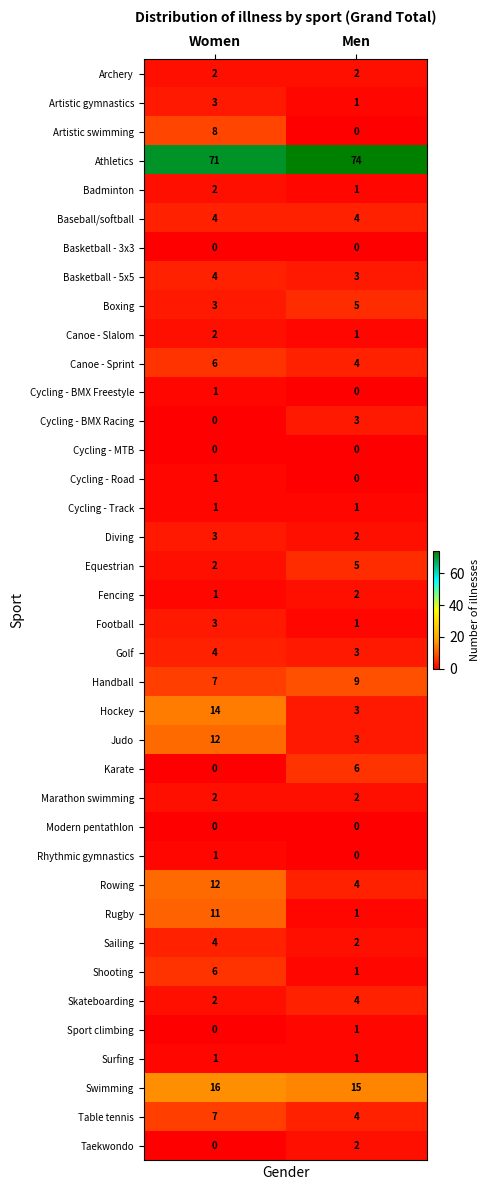

What is the average value of the Equestrian series?

4